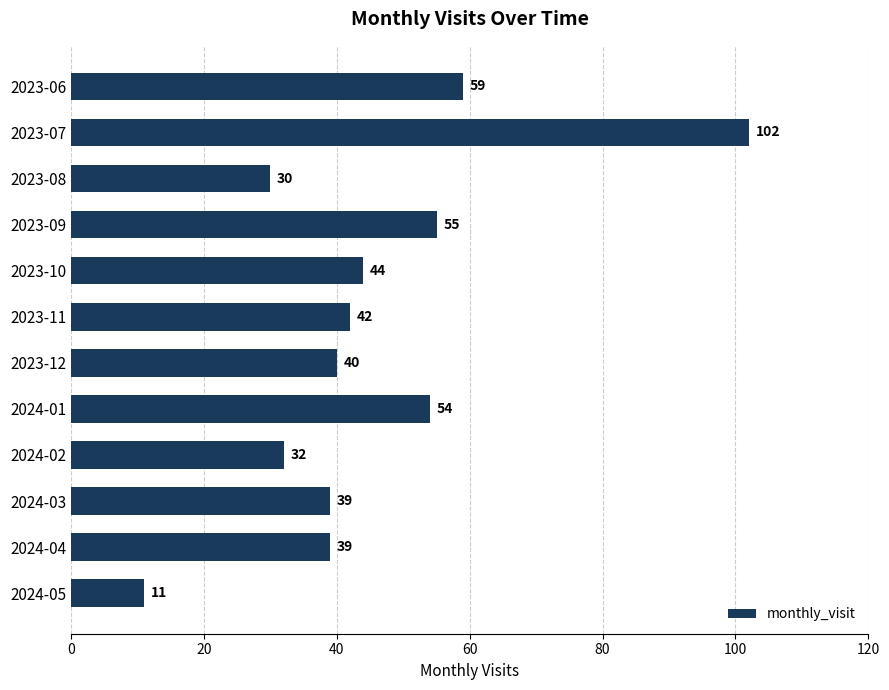

What is the greatest value displayed?

102